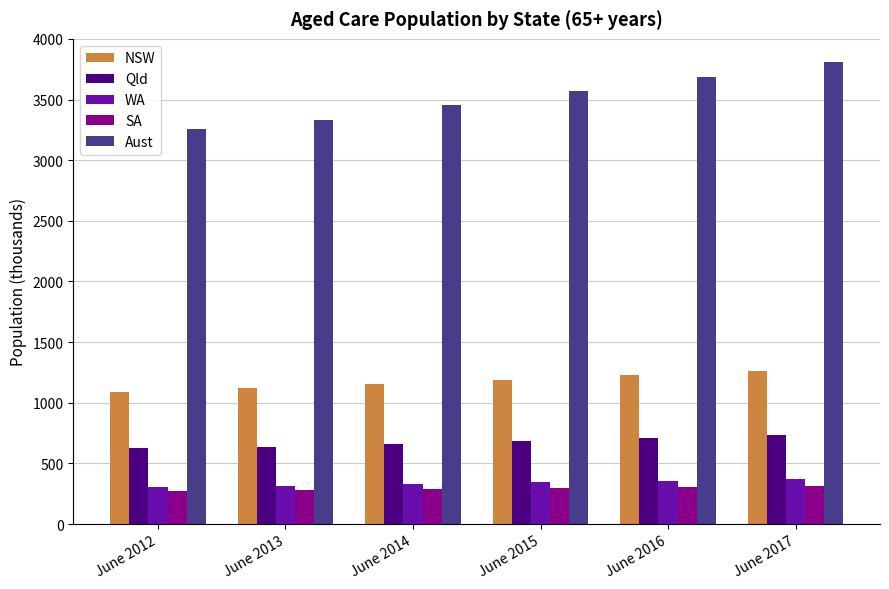

What is the greatest value displayed?

3810.0